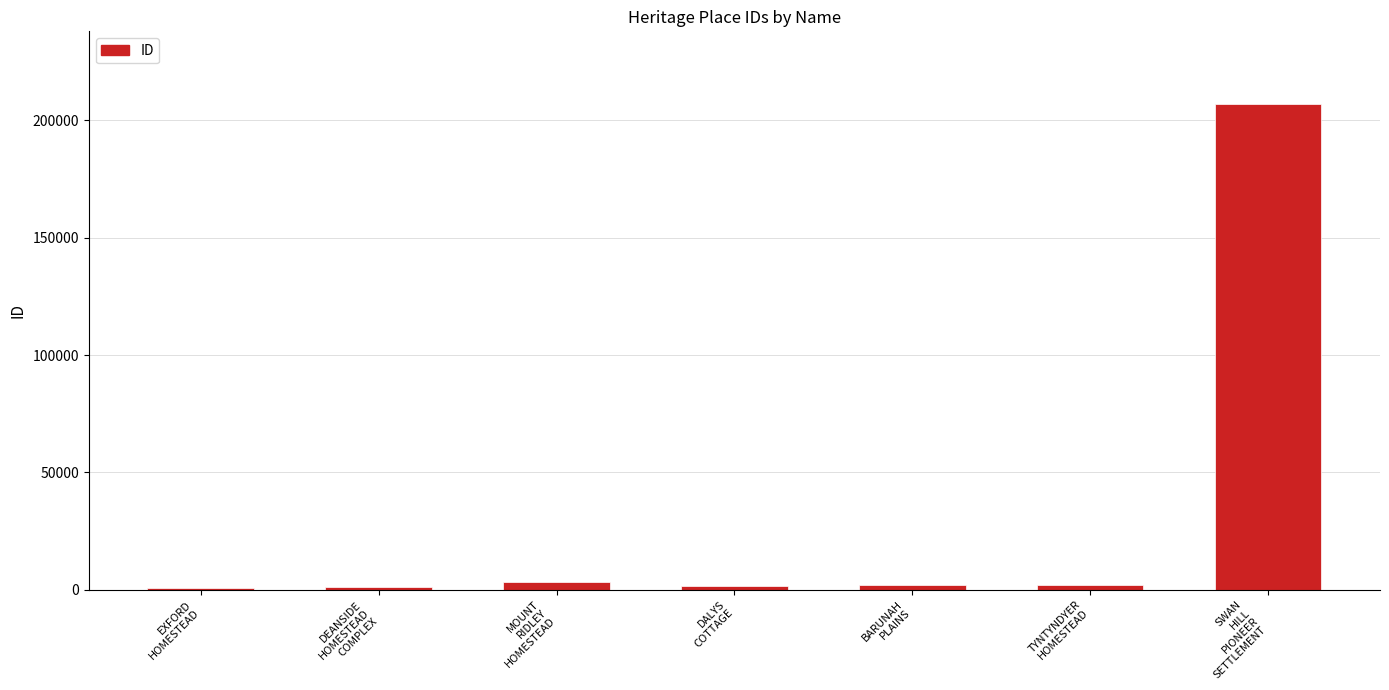

What is the sum of all values?

217462